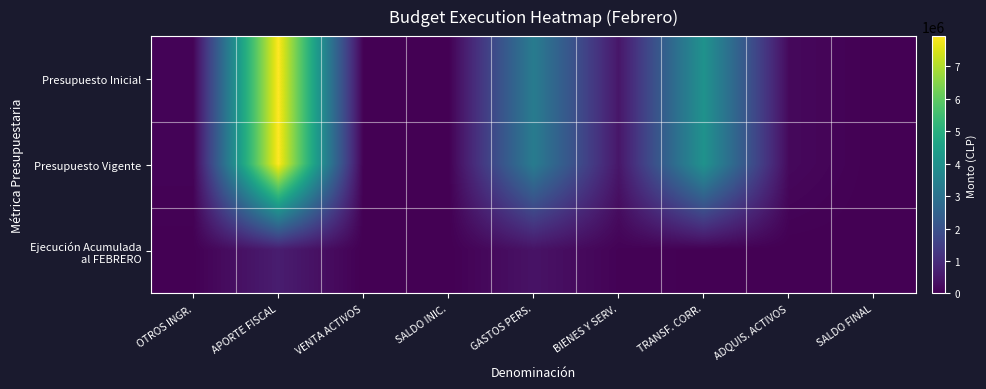

What is the total value across all series at VENTA ACTIVOS?

3744